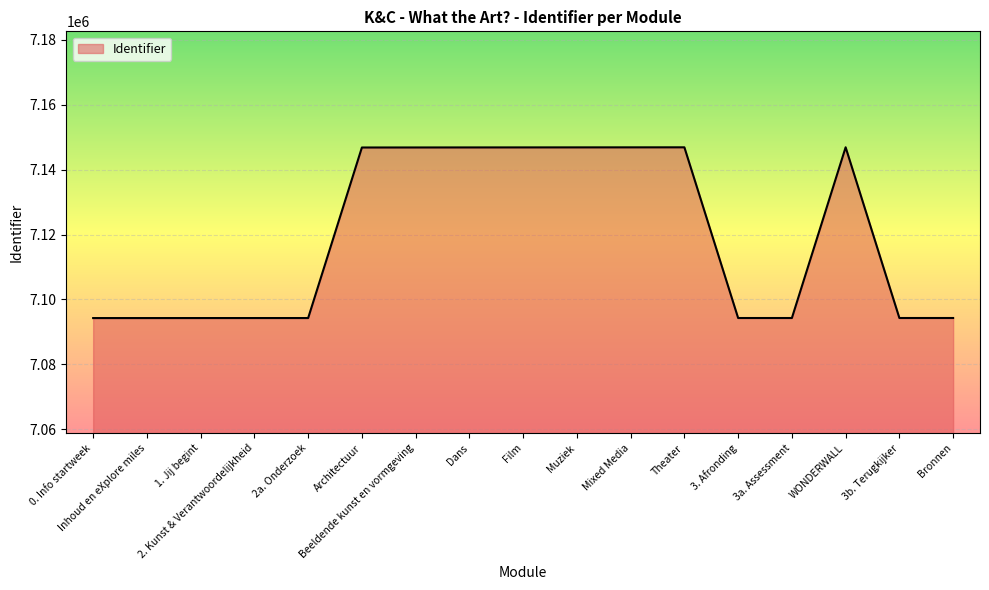

What position from the left is Inhoud en eXplore miles?

2